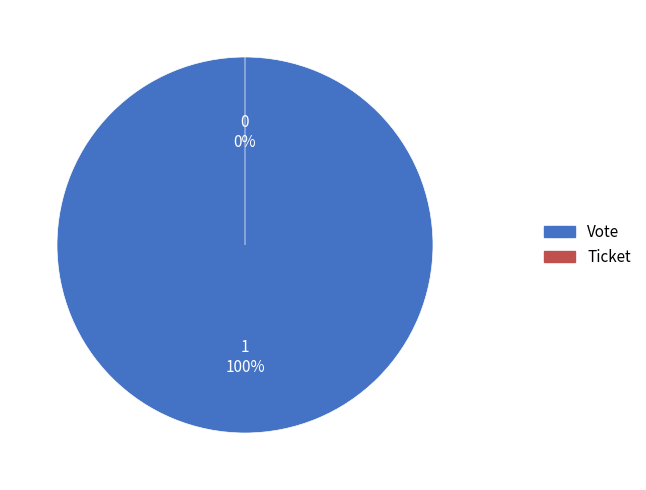

Which slice represents more than half of the pie?

Vote